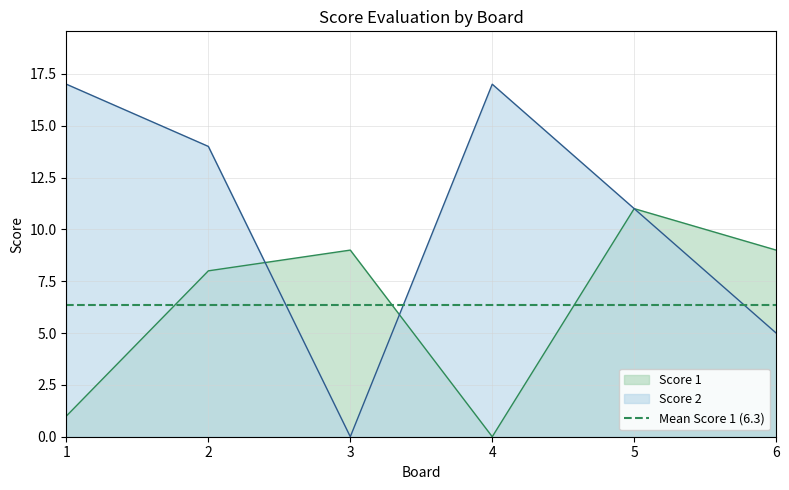

True or false: Score 1 has a value of 9 at 3.

True